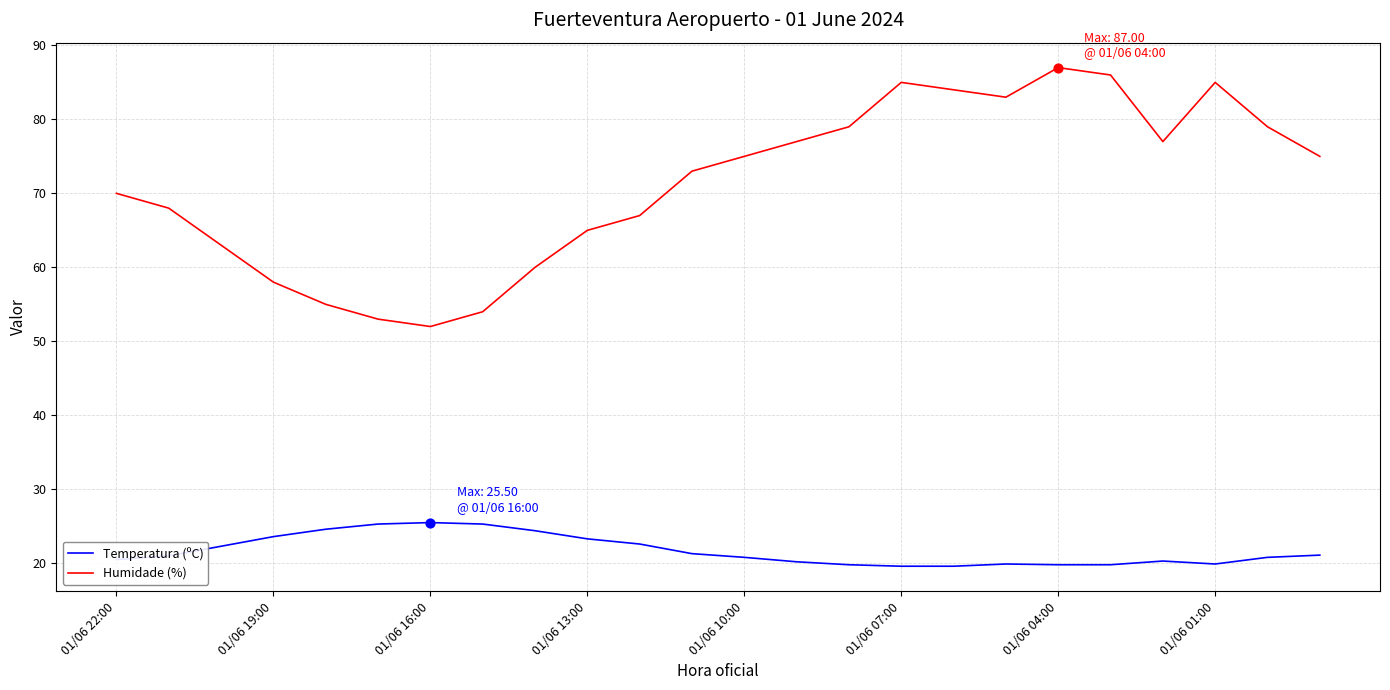

Rank the series by their average value, from highest to lowest.

Humidade (%), Temperatura (ºC)